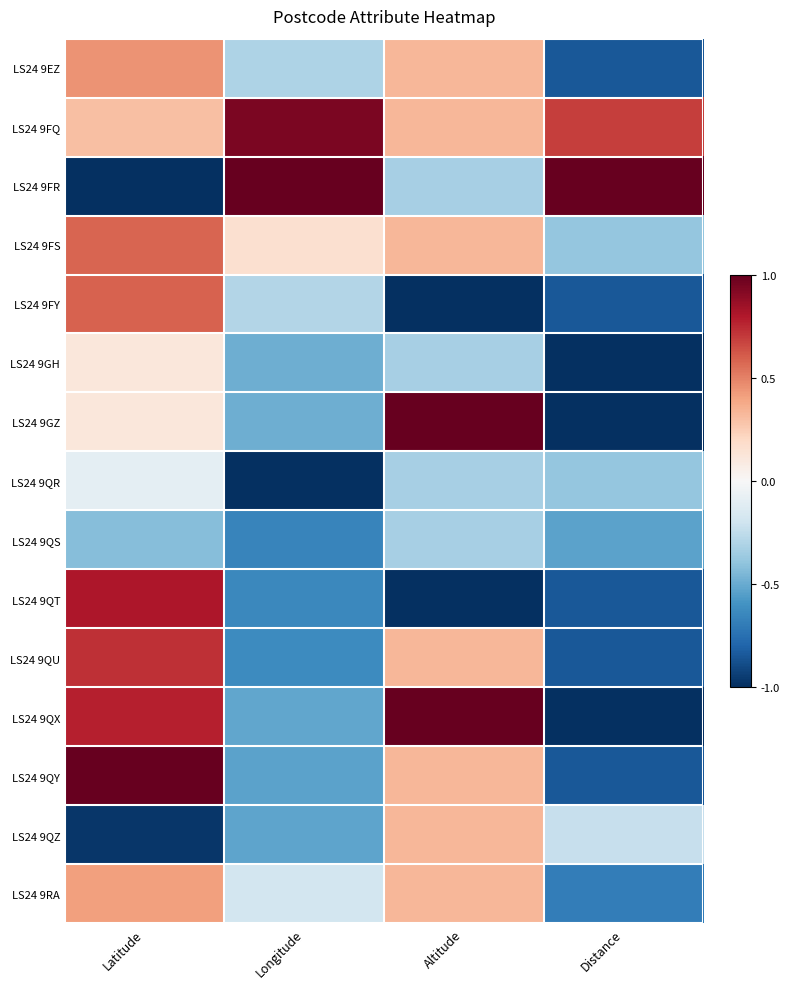

Which series has the largest total across all categories?

LS24 9FQ